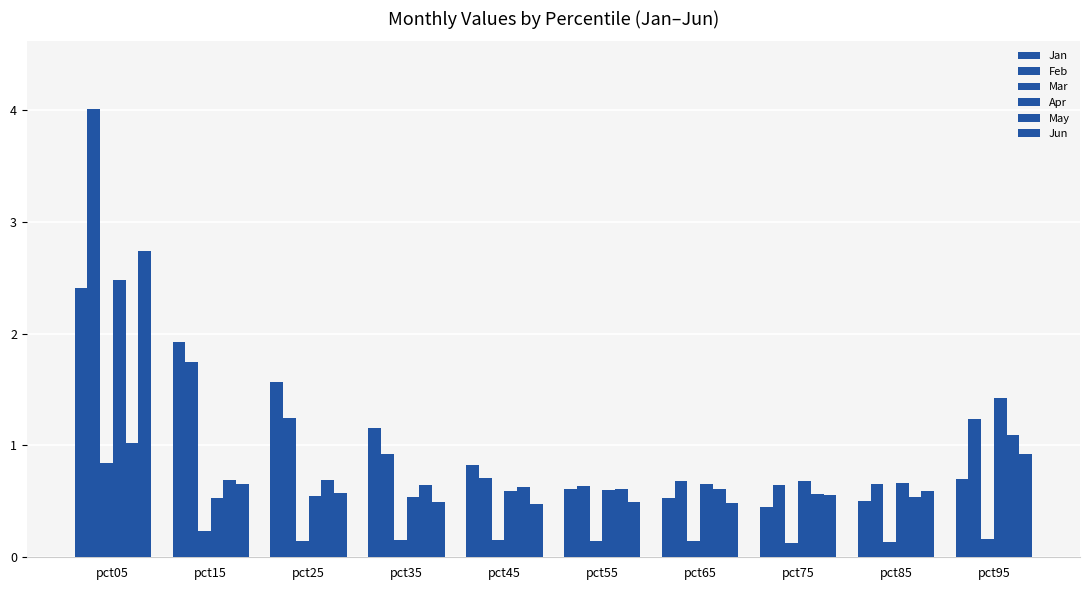

What is the value of the Apr bar at the 2nd from the left?

0.5